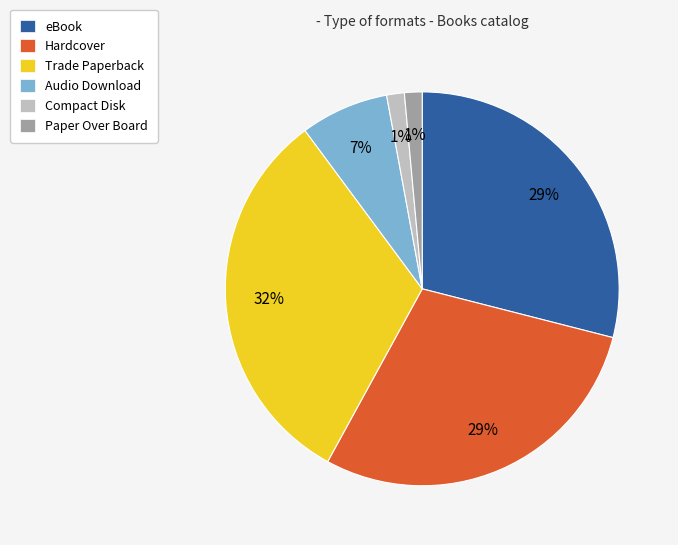

The Trade Paperback slice represents 19% of the pie. True or false?

False